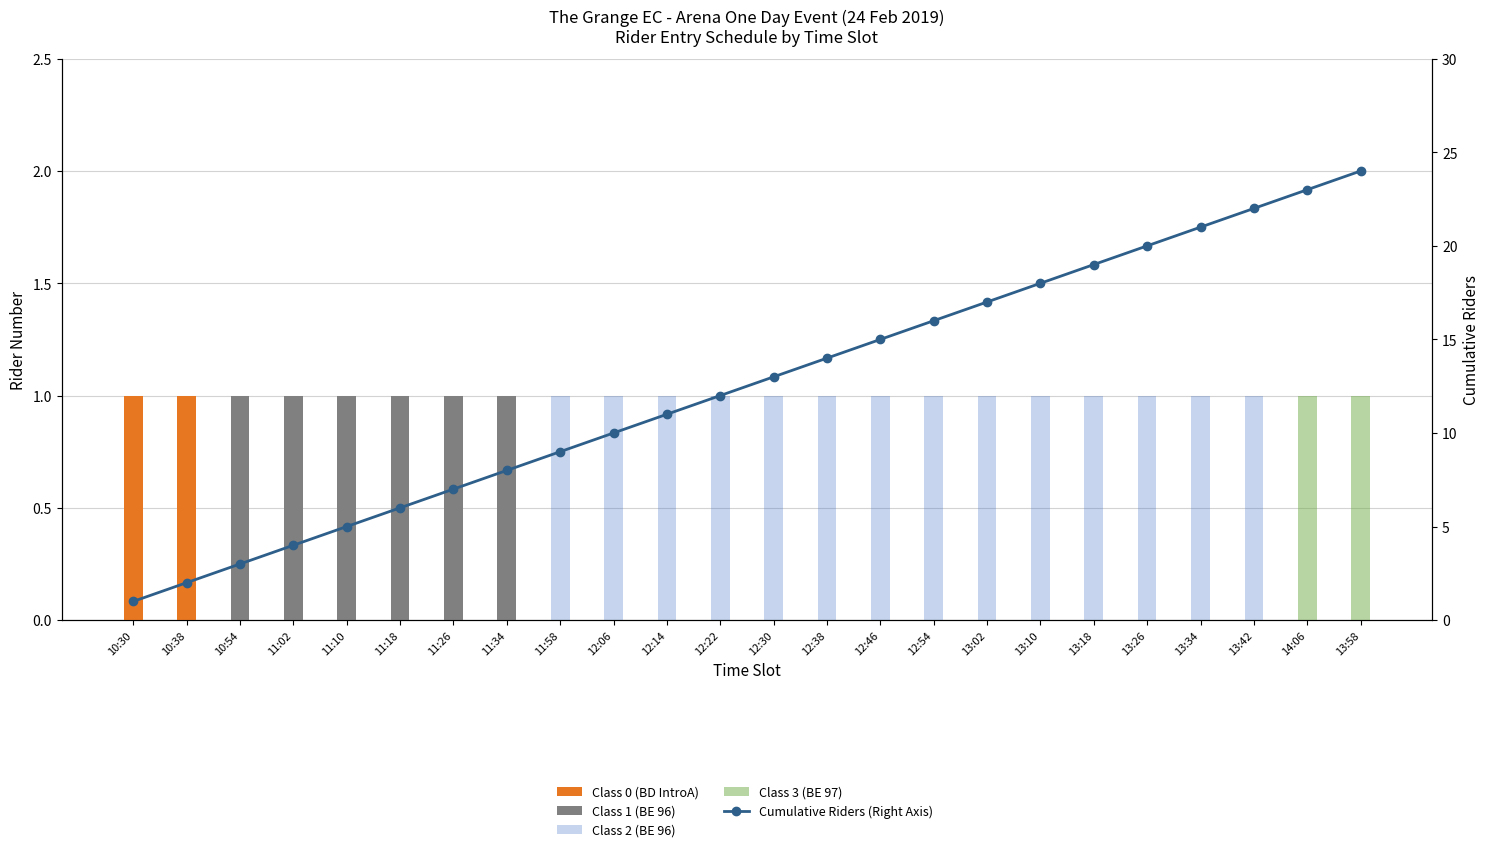

What is the maximum value for Class 0 (BD IntroA)?

1